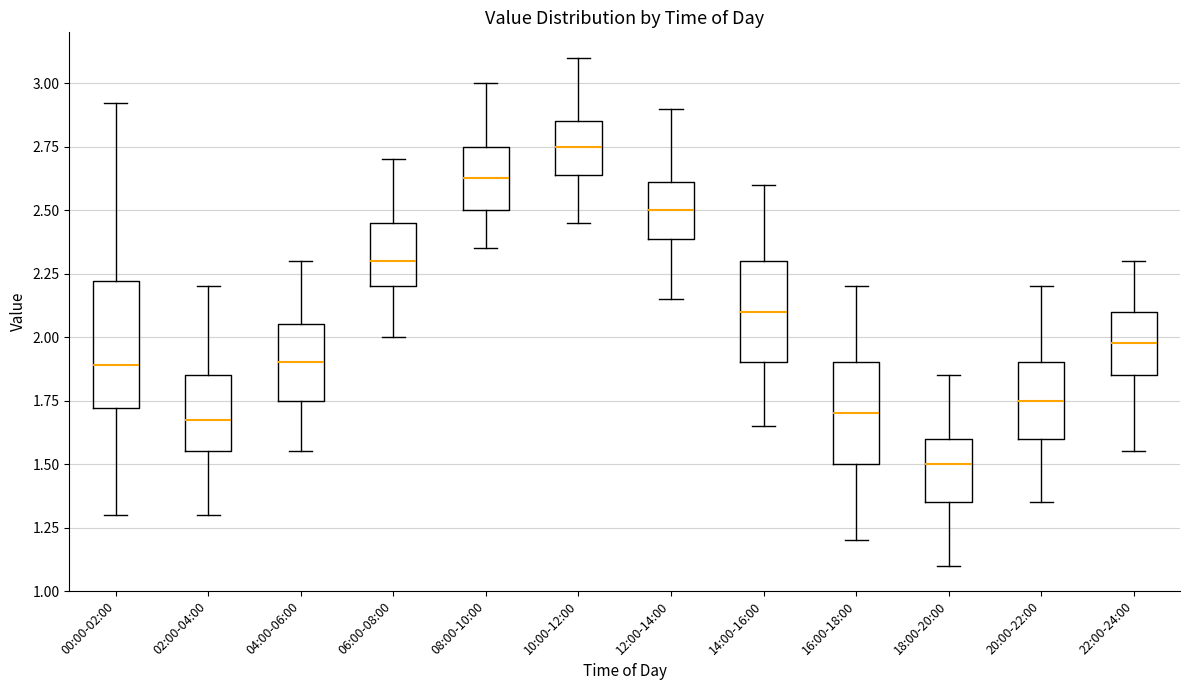

Reading left to right, read every box against the y-axis: the position of its median line, the range the box covers, and the ends of its whiskers. The values are not printed on the chart, so give them approximately, as read against the axis.

00:00-02:00: median 1.90, box 1.70 to 2.20, whiskers 1.30 to 2.90
02:00-04:00: median 1.70, box 1.55 to 1.85, whiskers 1.30 to 2.20
04:00-06:00: median 1.90, box 1.75 to 2.05, whiskers 1.55 to 2.30
06:00-08:00: median 2.30, box 2.20 to 2.45, whiskers 2.00 to 2.70
08:00-10:00: median 2.65, box 2.50 to 2.75, whiskers 2.35 to 3.00
10:00-12:00: median 2.75, box 2.65 to 2.85, whiskers 2.45 to 3.10
12:00-14:00: median 2.50, box 2.40 to 2.60, whiskers 2.15 to 2.90
14:00-16:00: median 2.10, box 1.90 to 2.30, whiskers 1.65 to 2.60
16:00-18:00: median 1.70, box 1.50 to 1.90, whiskers 1.20 to 2.20
18:00-20:00: median 1.50, box 1.35 to 1.60, whiskers 1.10 to 1.85
20:00-22:00: median 1.75, box 1.60 to 1.90, whiskers 1.35 to 2.20
22:00-24:00: median 2.00, box 1.85 to 2.10, whiskers 1.55 to 2.30